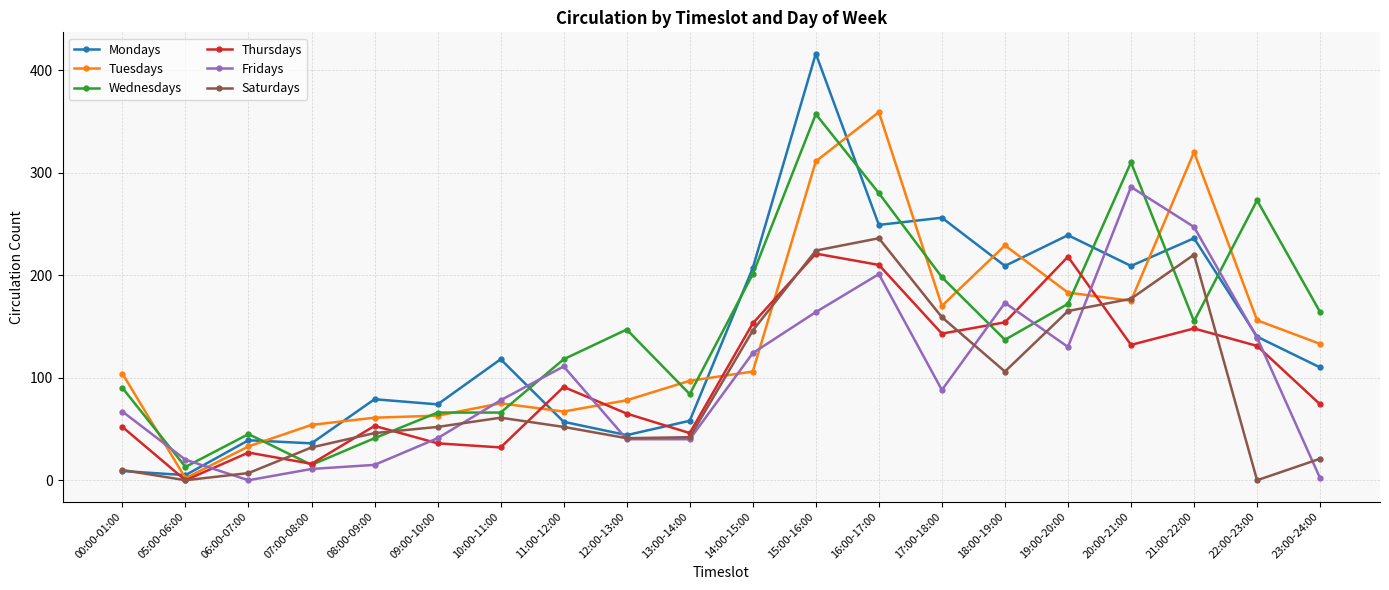

True or false: Tuesdays has more than 0 points higher than both neighbors.

True